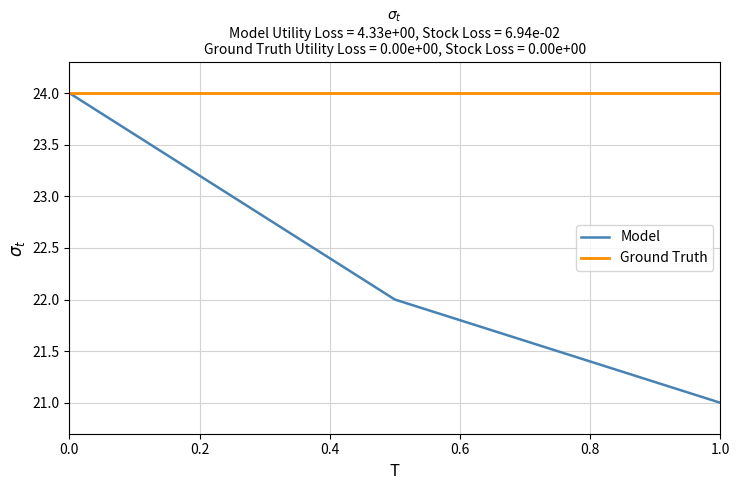

Which series has the largest range (max minus min)?

Model